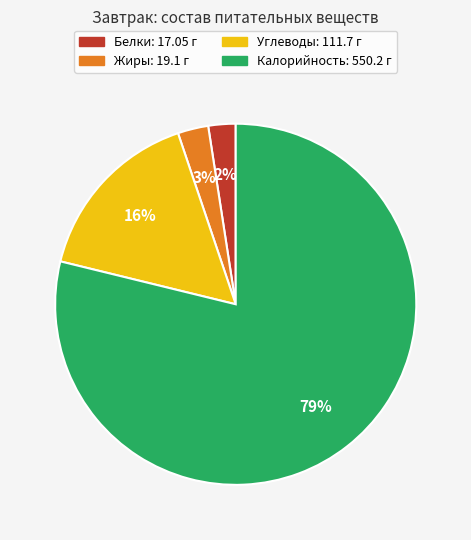

Which slice represents more than half of the pie?

Калорийность